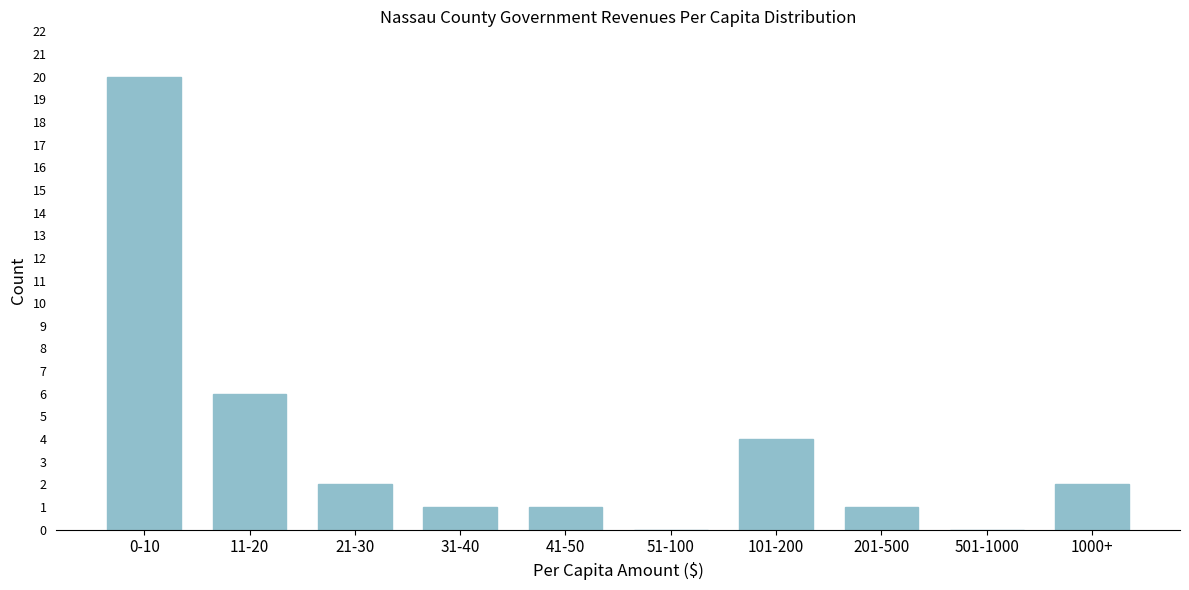

Reading left to right, transcribe all the data shown in this chart.

0-10=20	11-20=6	21-30=2	31-40=1	41-50=1	51-100=0	101-200=4	201-500=1	501-1000=0	1000+=2